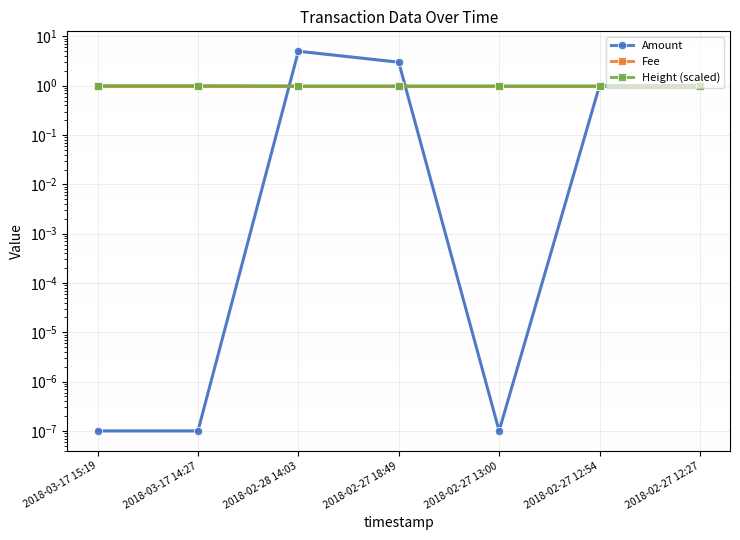

What is the lowest value of the Fee series?

1.0